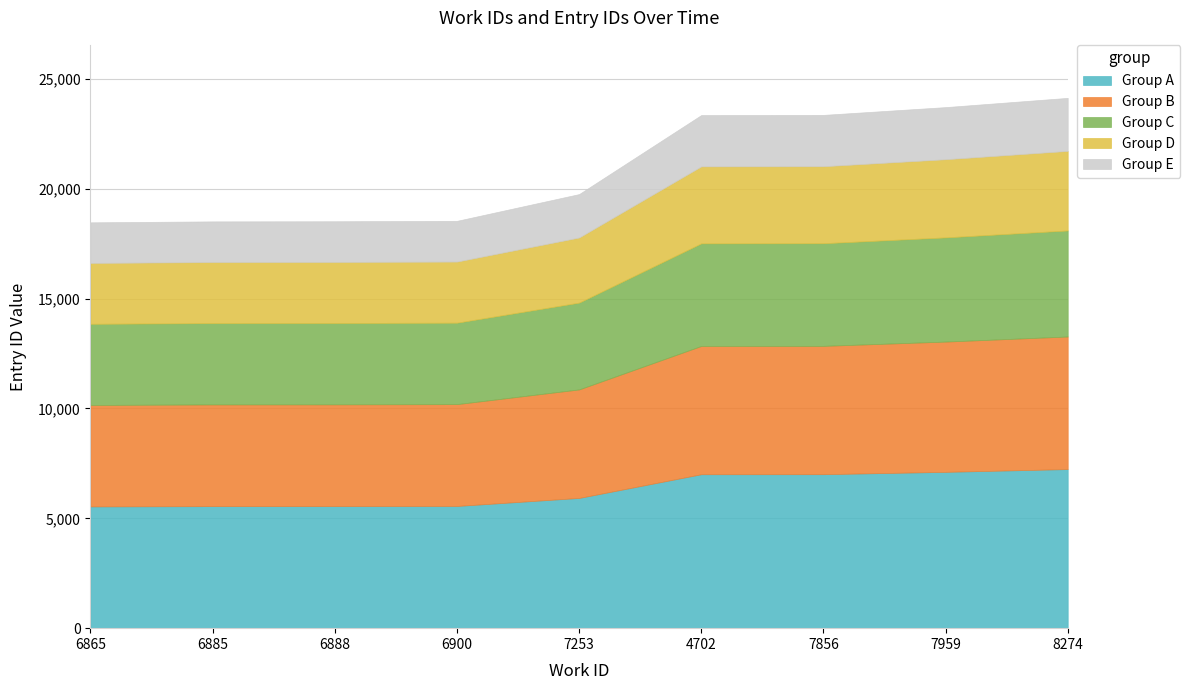

How many values exceed 19761?

4